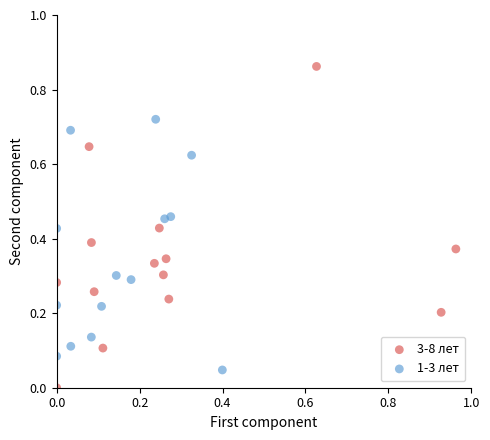

What are all the series names shown in the legend?

3-8 лет, 1-3 лет